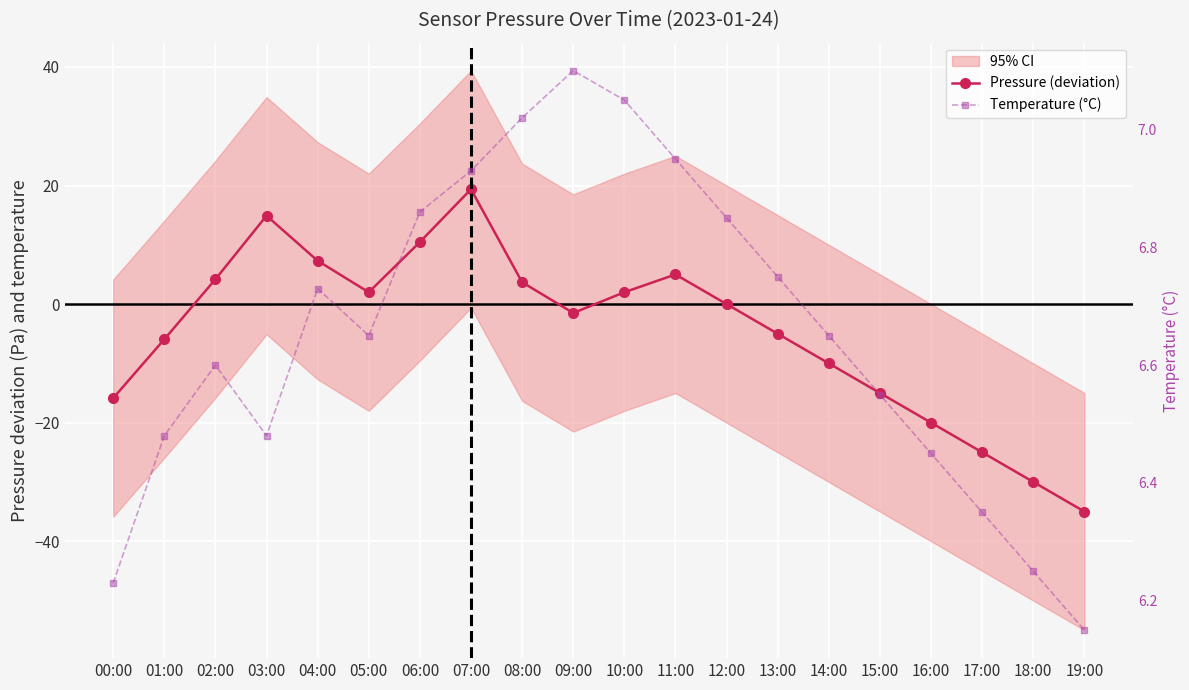

What is the difference between the highest and lowest values at 05:00?

4.7